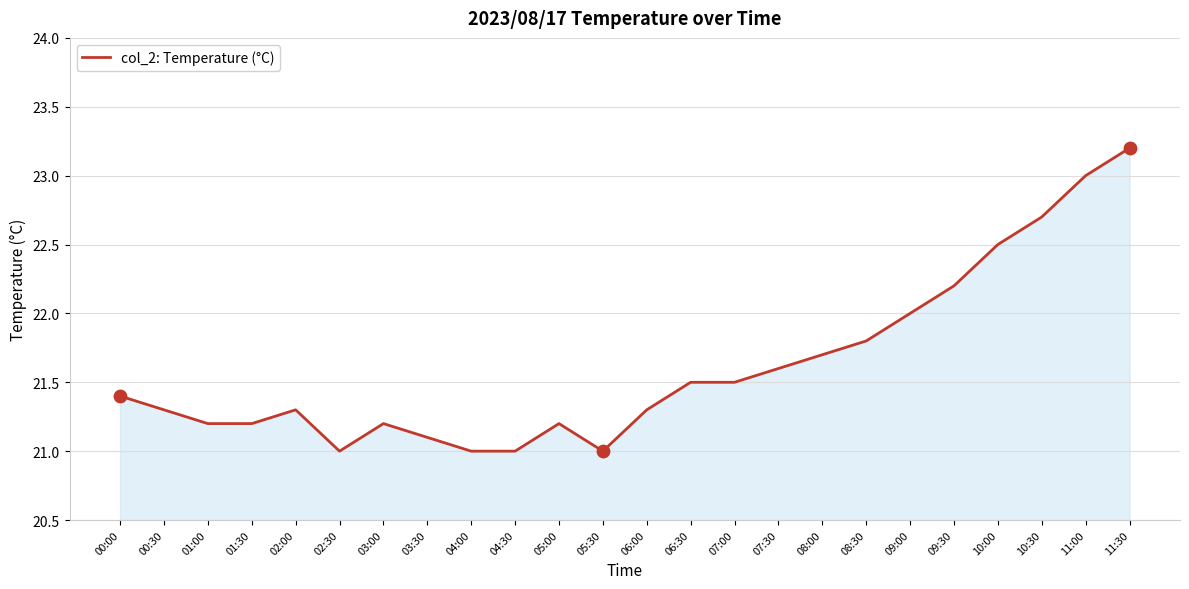

What is the change in value from 06:00 to 07:30?

+0.3